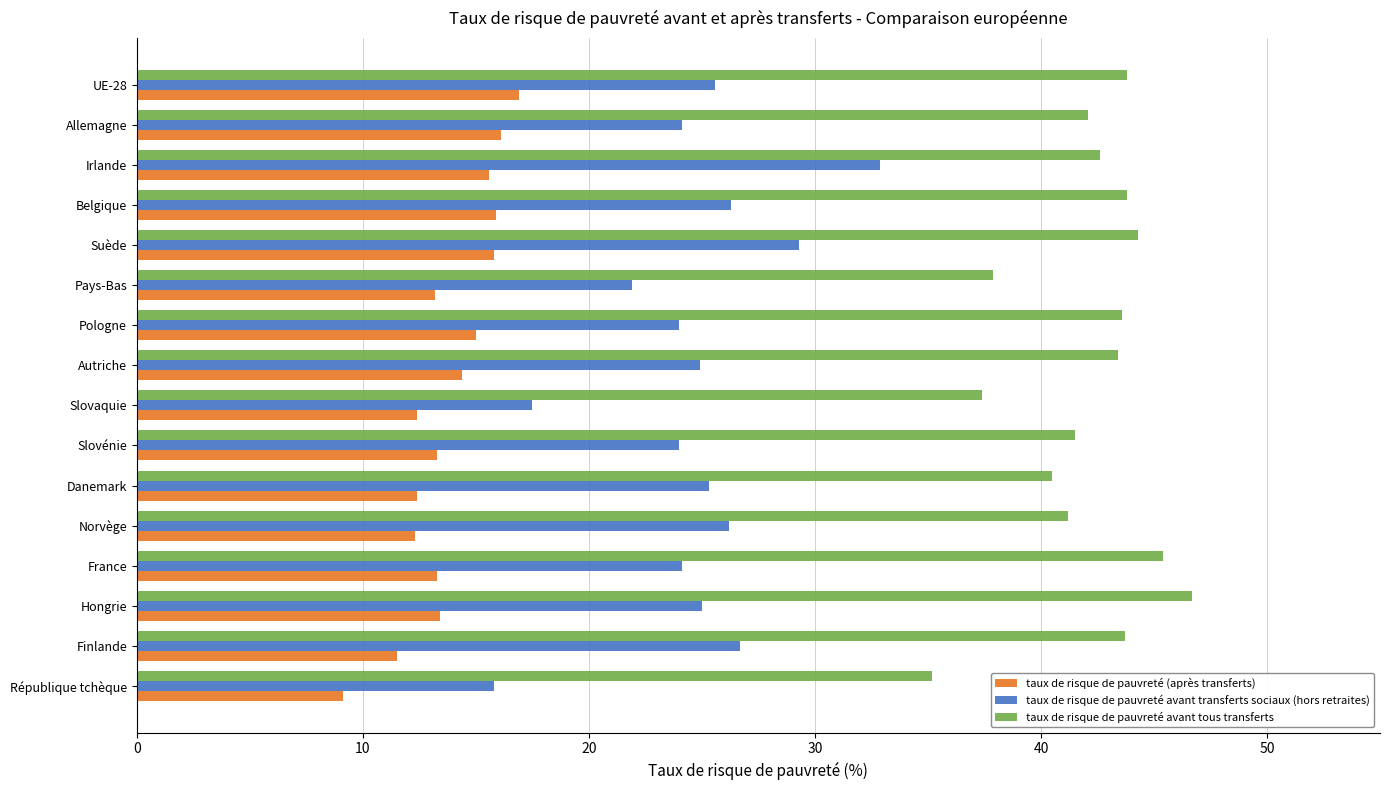

Is it true that taux de risque de pauvreté avant tous transferts equals 27.5 at Pologne?

False